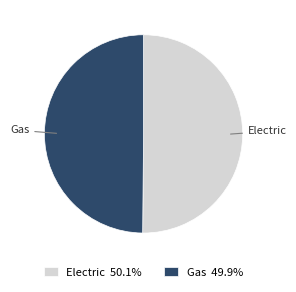

Do Electric and Gas together represent more than half of the pie?

Yes